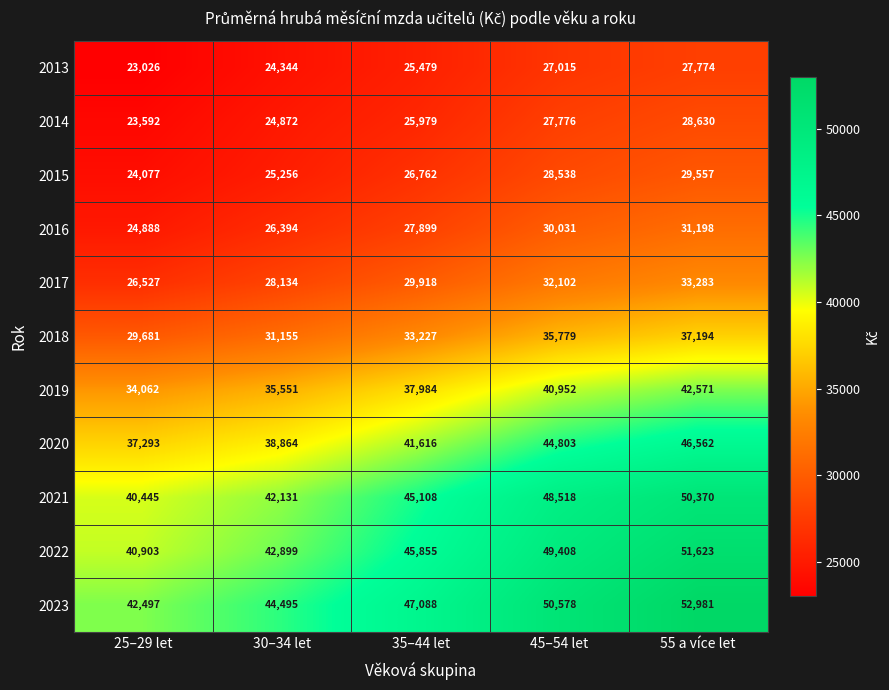

Which series changed the most between 25–29 let and 55 a více let?

2022